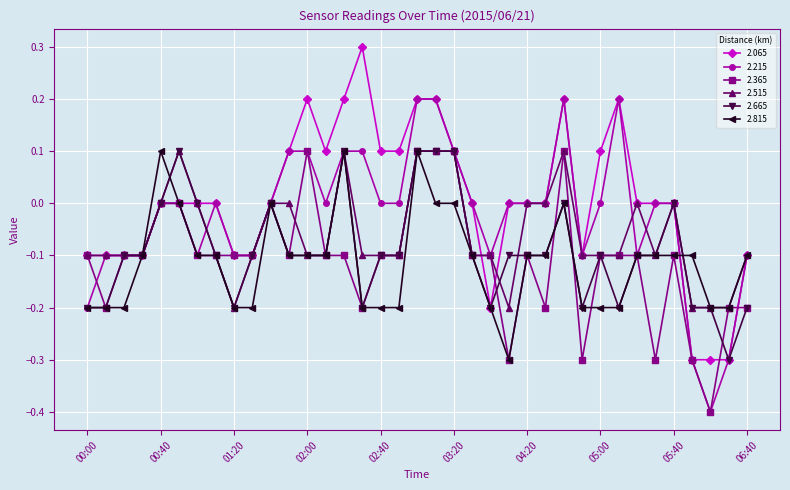

Which series ends up on top after the final intersection of 2.815 and 2.665?

2.815